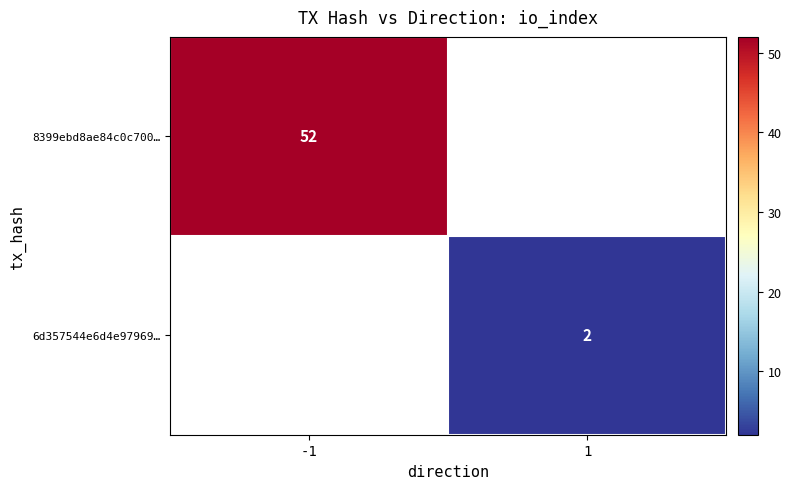

Is it true that 6d357544e6d4e97969… equals 3 at 1?

False